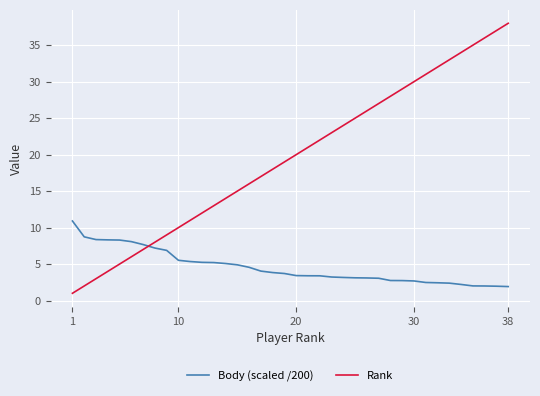

Which series has the widest spread of values?

Rank